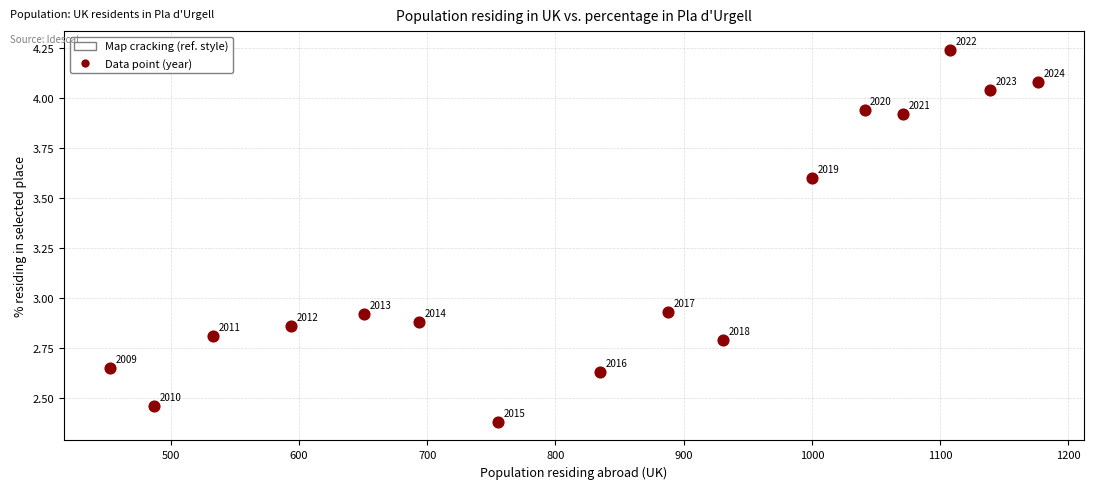

What is the range of X values (max minus min)?

723.0